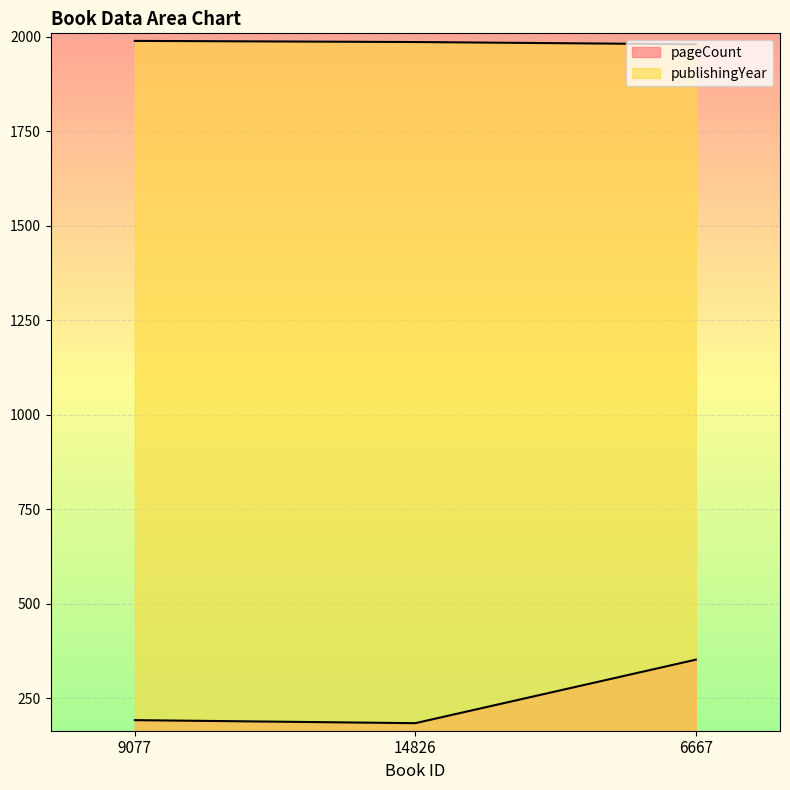

What is the value of the pageCount point at the 3rd from the left?

352